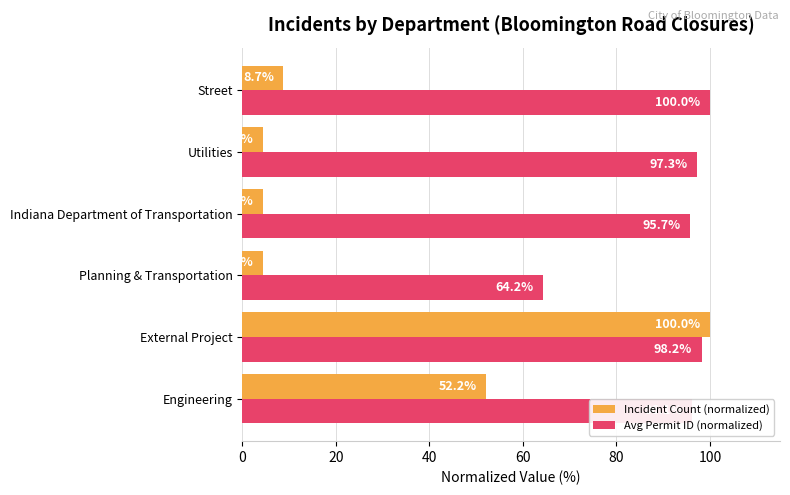

Count the number of categories in the chart.

6